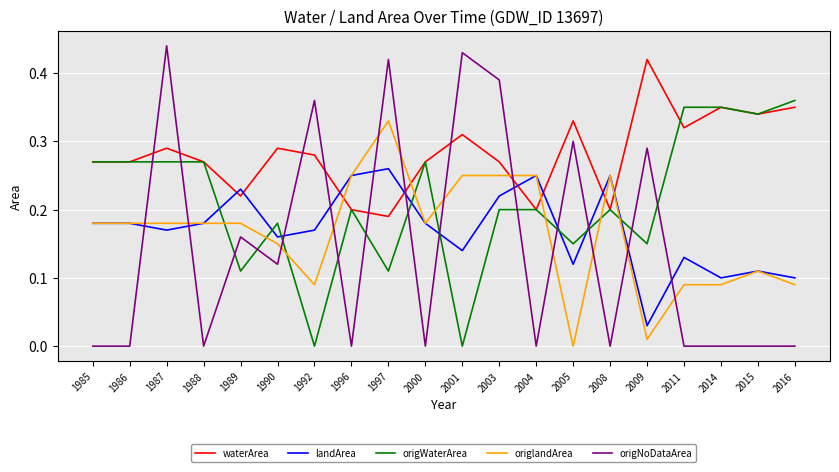

How many intersections are there between origNoDataArea and origWaterArea?

14